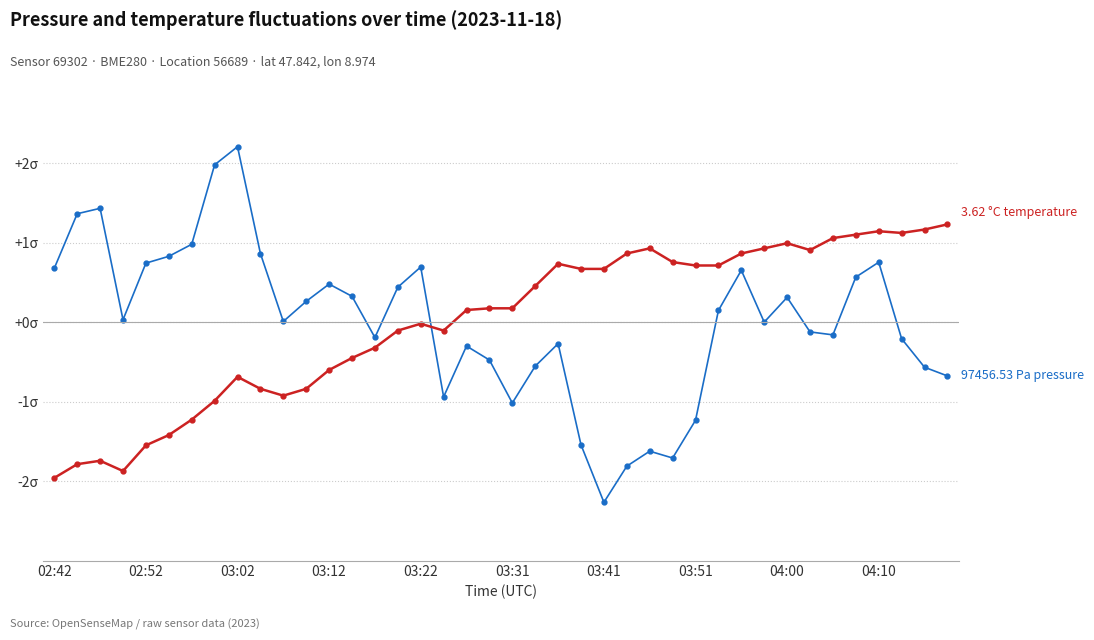

Is this an area chart (filled region under the line)?

No